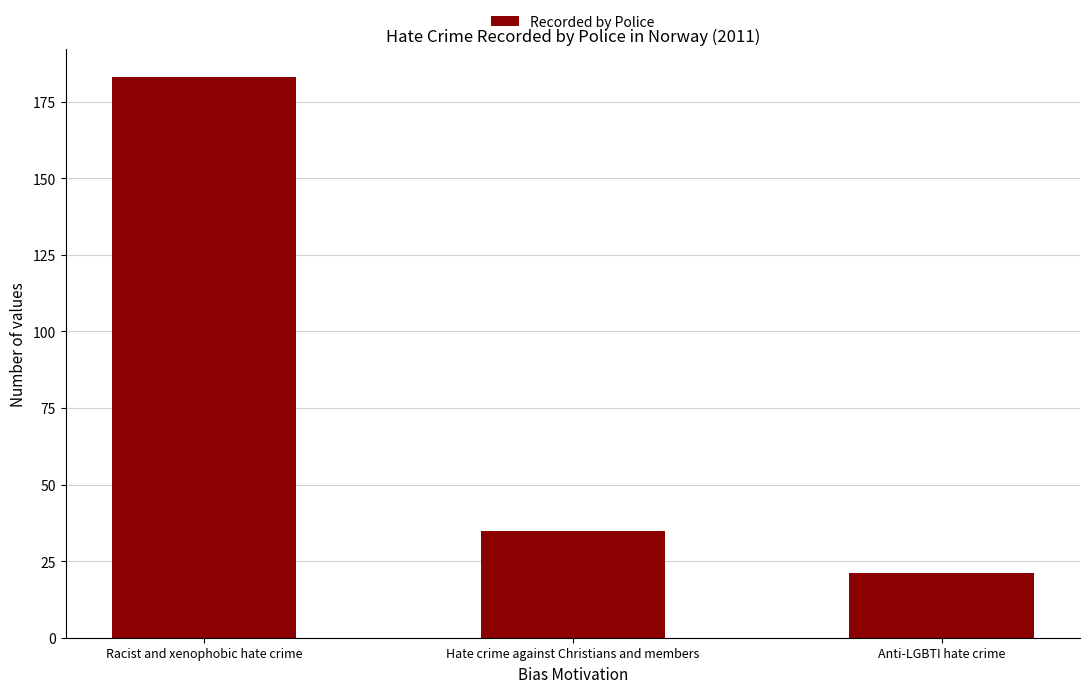

Which label corresponds to the largest value in the chart?

Racist and xenophobic hate crime